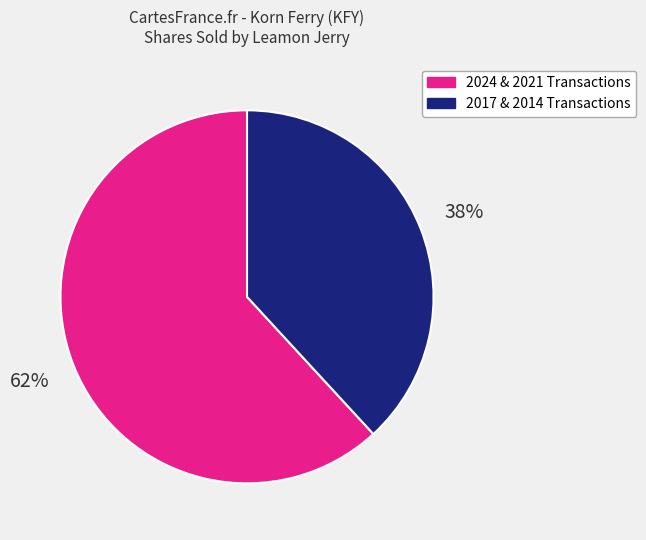

Count the number of slices in the pie.

2